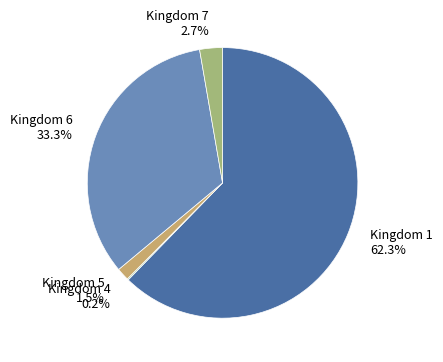

What portion of the pie excludes Kingdom 1?

37.7%